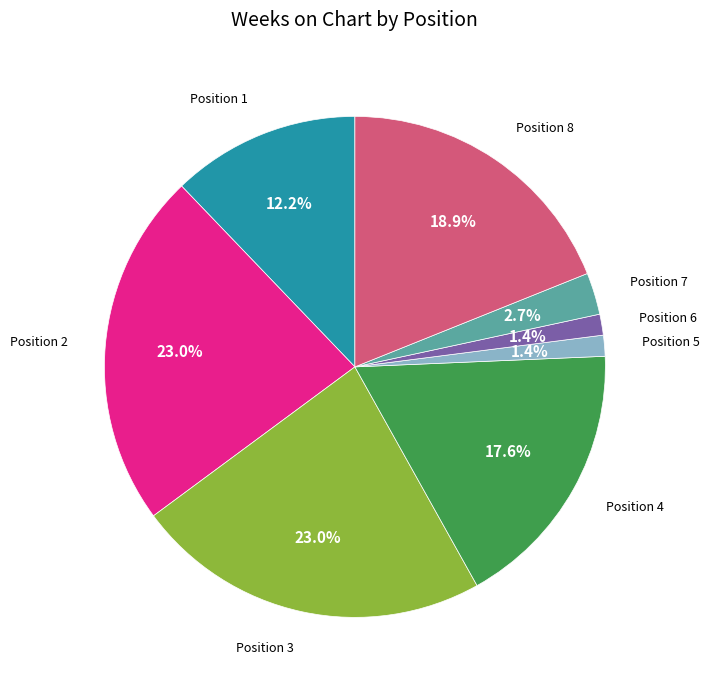

Does Position 2 account for over 50% of the chart?

No